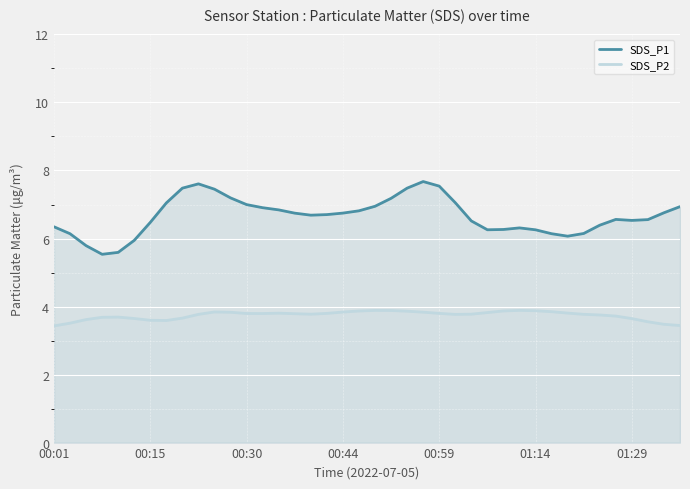

How many SDS_P2 values are between 3 and 4?

40